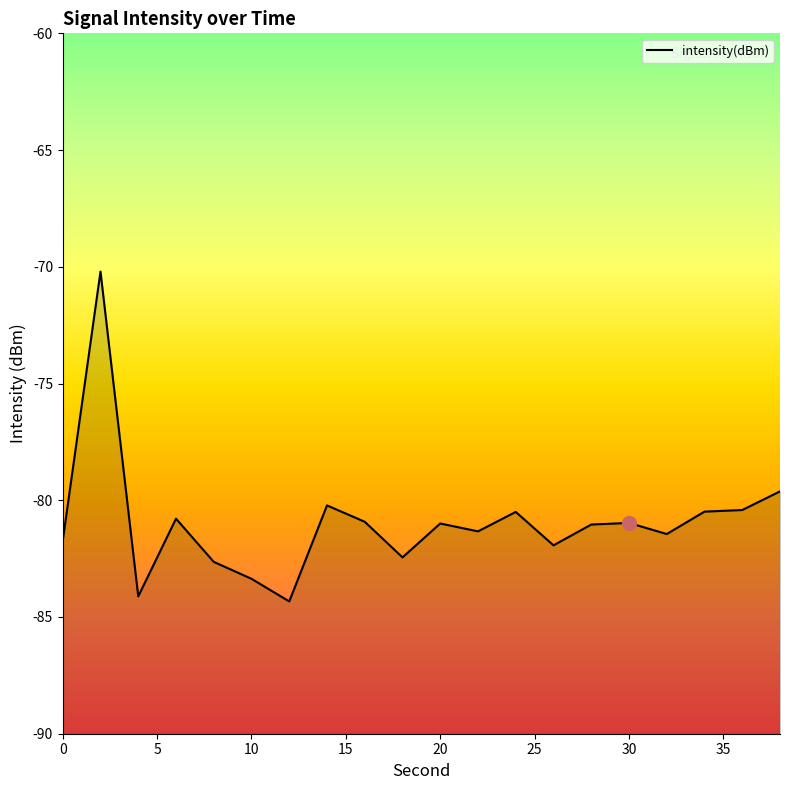

Read the value at 10.

-83.4